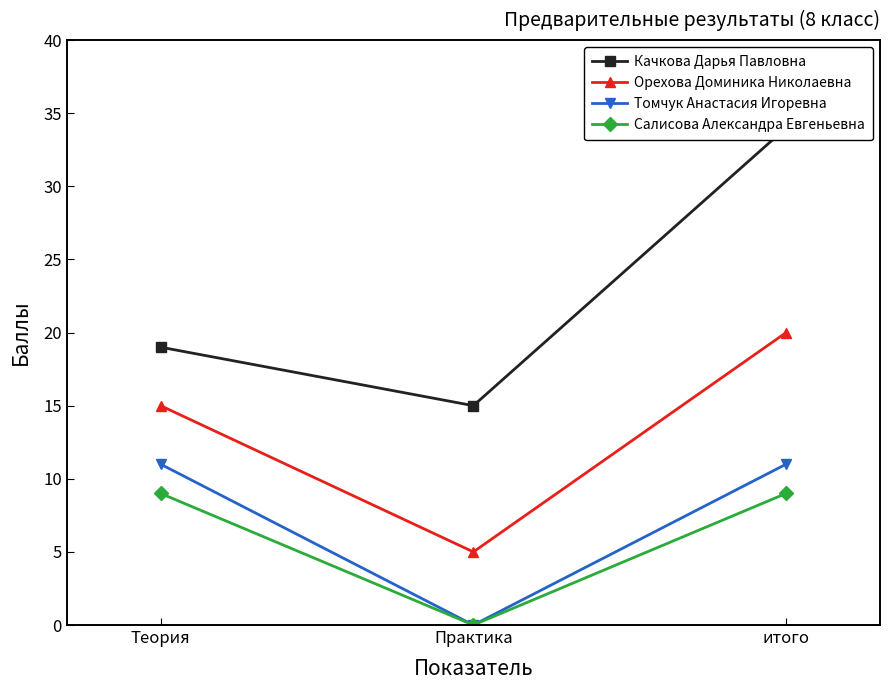

What is the total value across all series at итого?

74